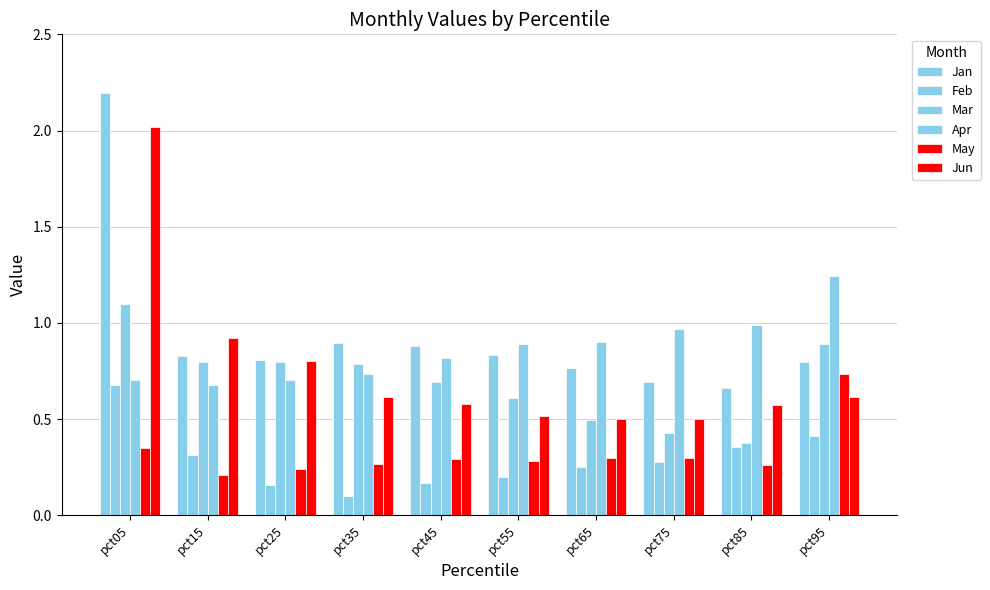

At pct35, list the series in order from largest to smallest.

Jan, Mar, Apr, Jun, May, Feb